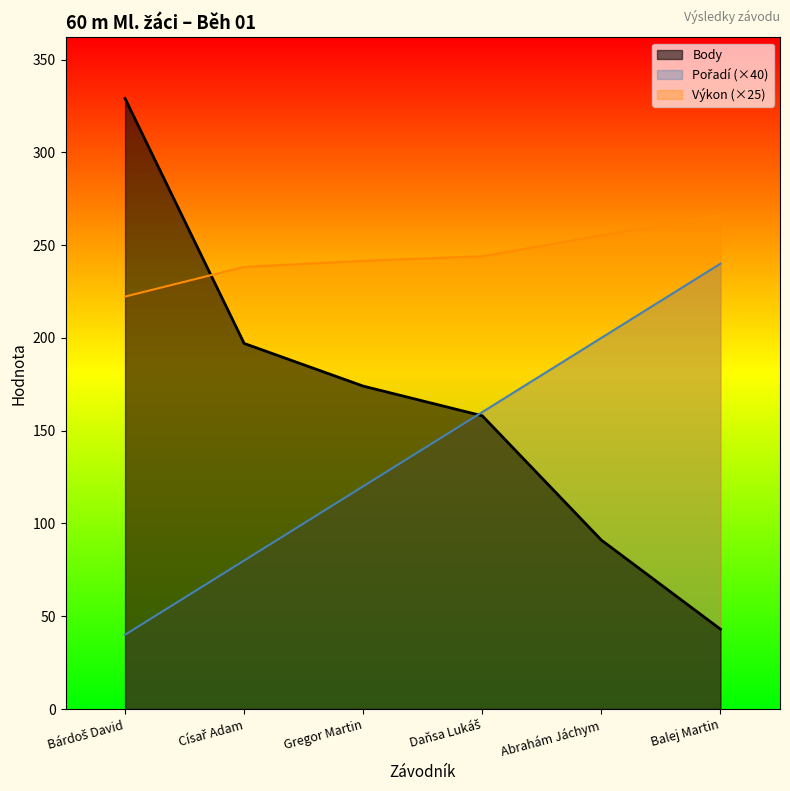

What is the total value across all series at Balej Martin?

549.2